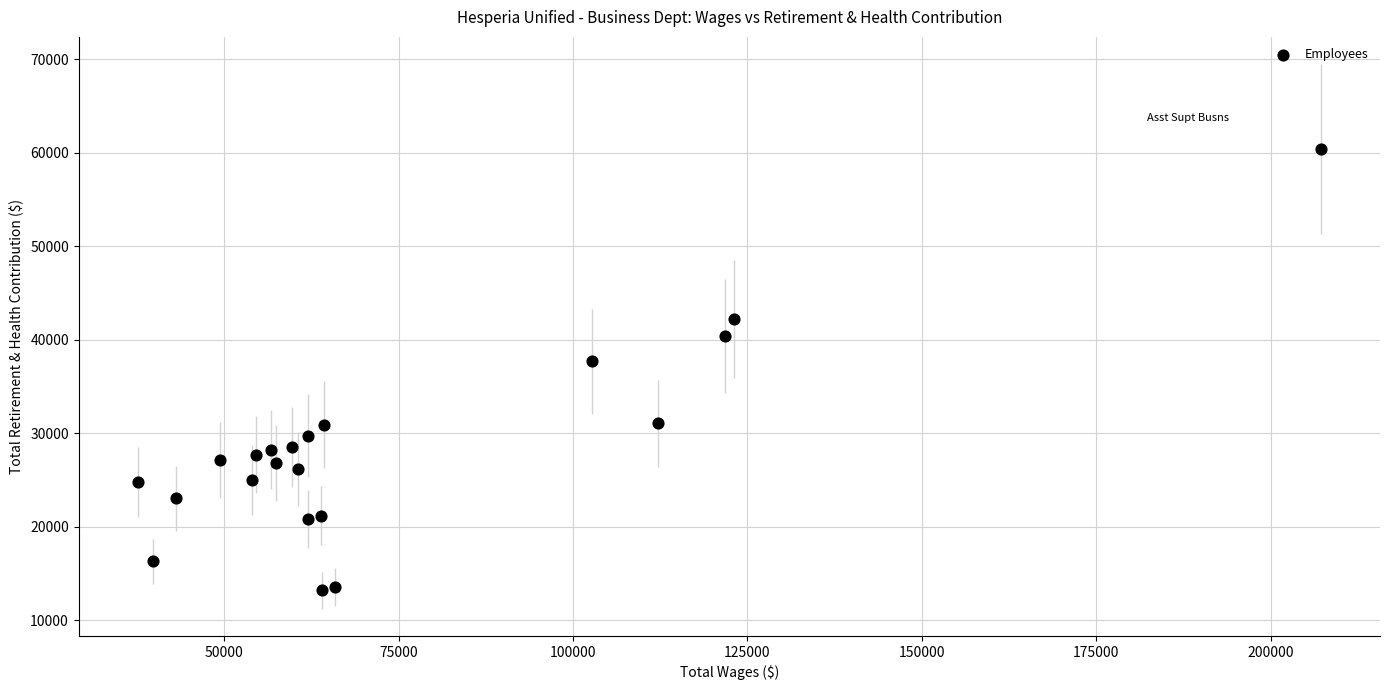

What Y value in the scatter plot is closest to 36804?

37660